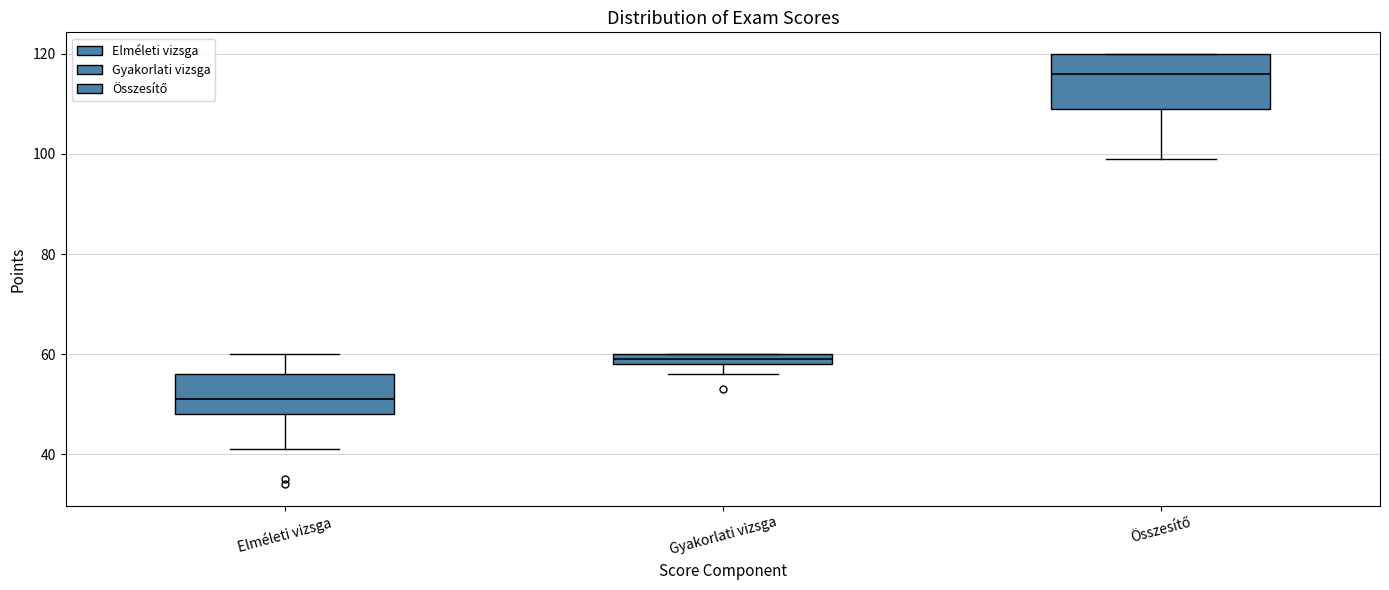

Where is the upper edge of the box for Gyakorlati vizsga on the y-axis? The values are not printed on the chart, so give them approximately, as read against the axis.

60